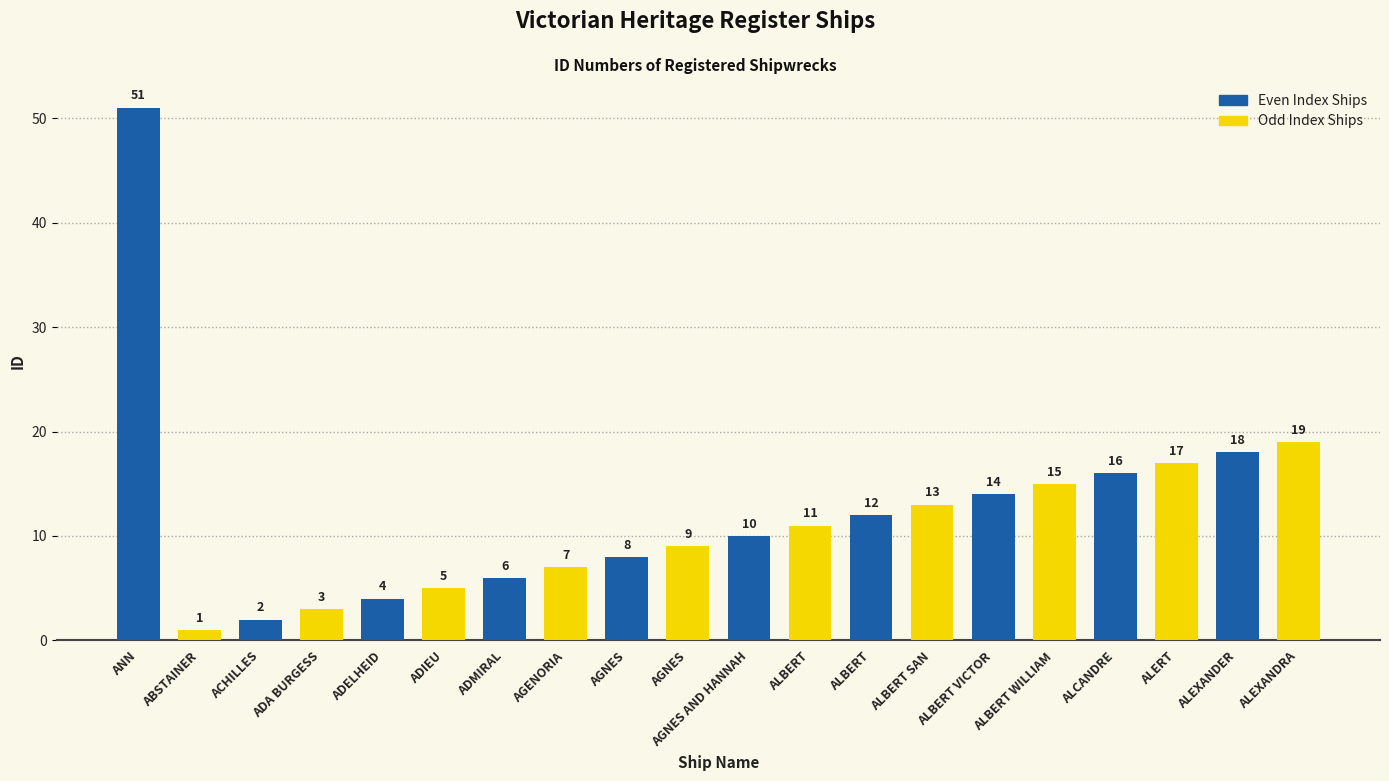

Between ALCANDRE and ABSTAINER, which is larger?

ALCANDRE